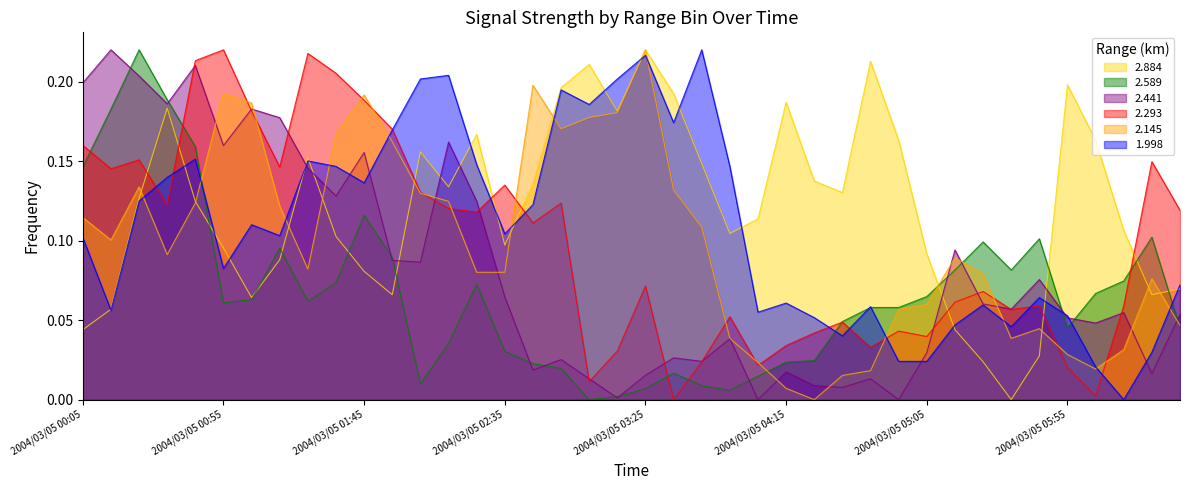

True or false: 2.145 and 2.293 intersect in this chart.

True